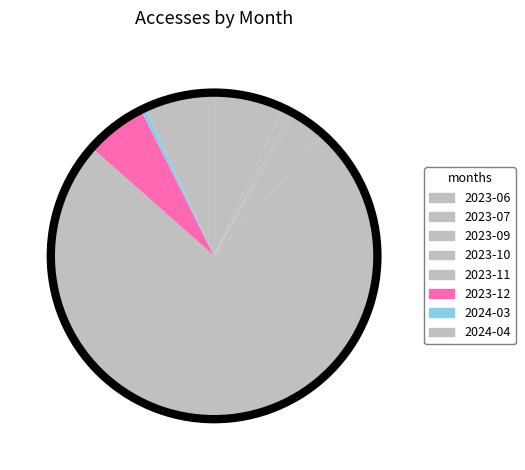

Which slice is the smallest?

2023-09